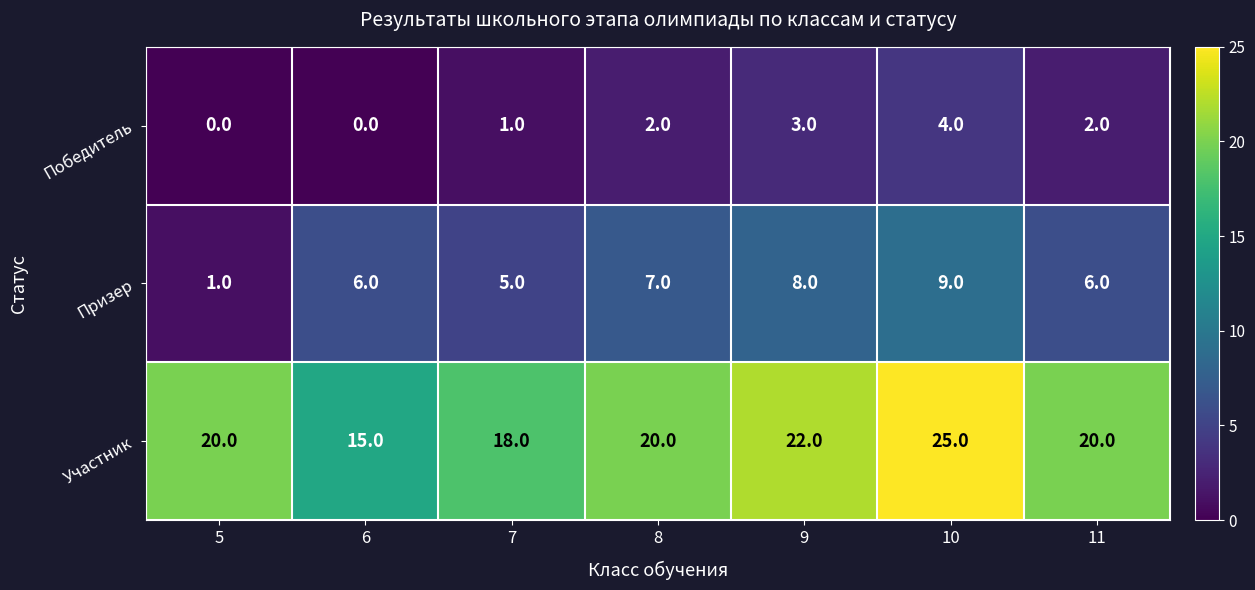

True or false: Участник has a value of 20 at 8.

True